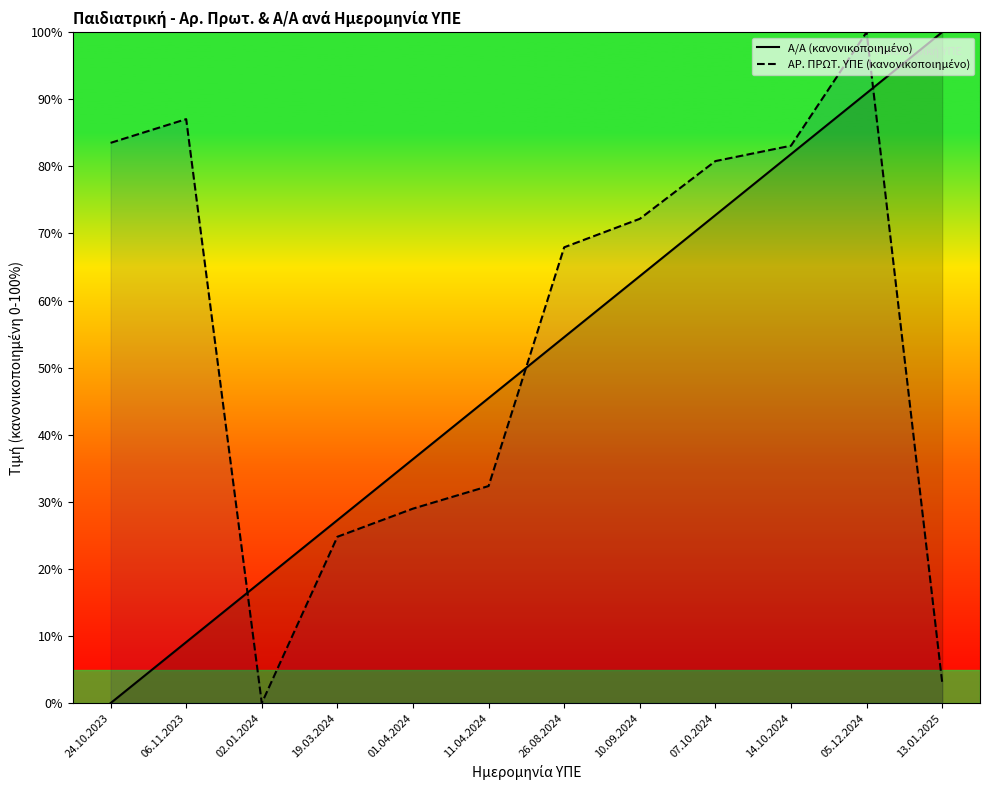

Which series has the largest total across all categories?

ΑΡ. ΠΡΩΤ. ΥΠΕ (κανονικοποιημένο)